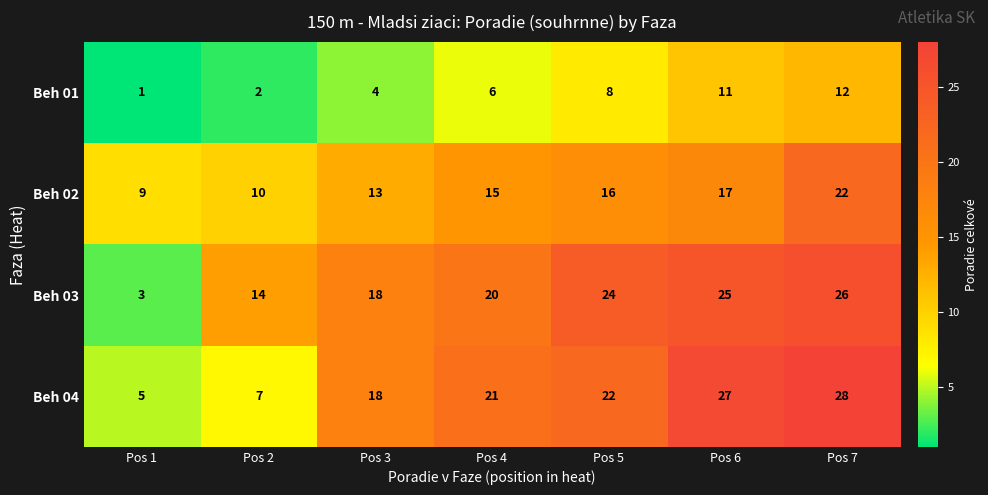

What is the approximate value of Beh 03 at Pos 1?

3